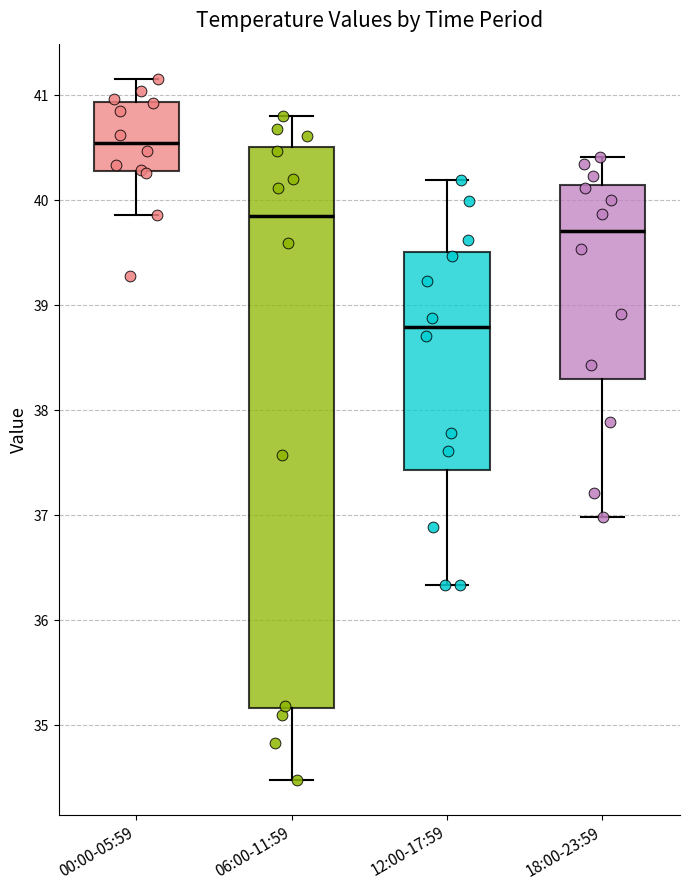

Reading left to right, transcribe this box plot: for each box, give where its median line is, the range the box spans, and where its two whiskers end, as read against the y-axis. The values are not printed on the chart, so give them approximately, as read against the axis.

00:00-05:59: median 40.5, box 40.3 to 40.9, whiskers 39.9 to 41.2
06:00-11:59: median 39.9, box 35.2 to 40.5, whiskers 34.5 to 40.8
12:00-17:59: median 38.8, box 37.4 to 39.5, whiskers 36.3 to 40.2
18:00-23:59: median 39.7, box 38.3 to 40.1, whiskers 37.0 to 40.4